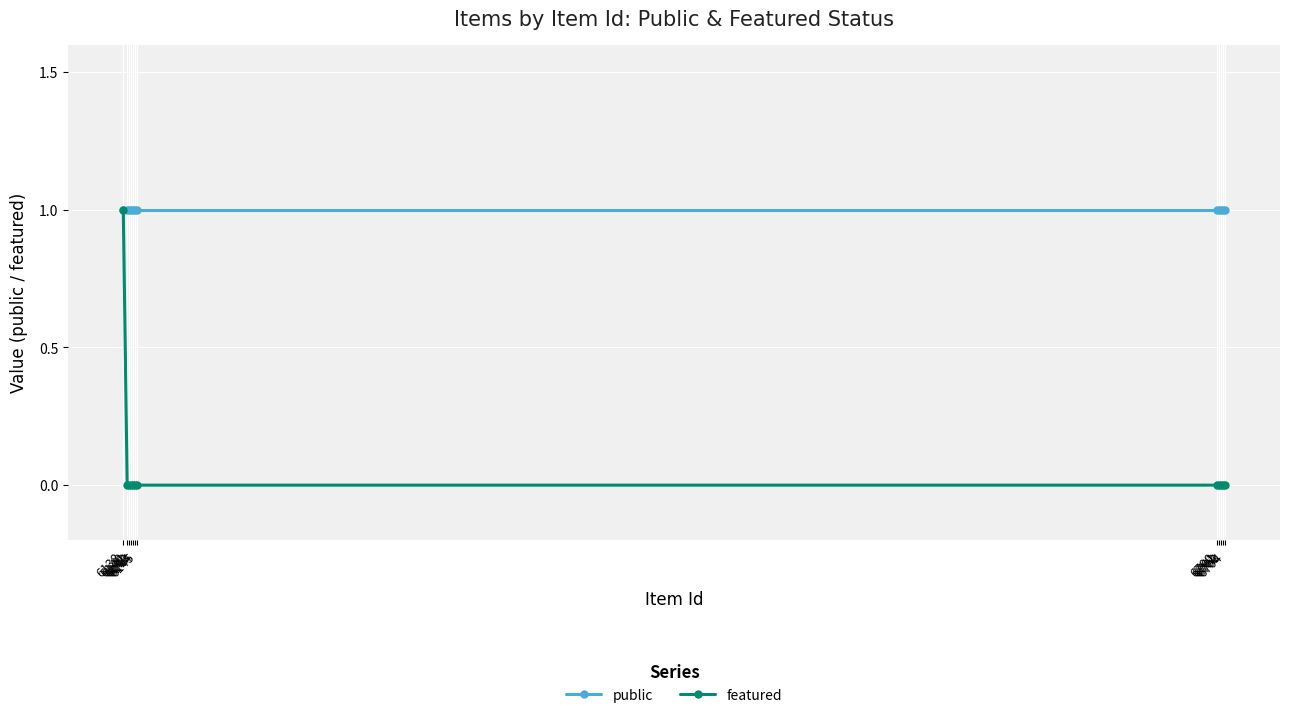

The value of public at 6140 is 1. True or false?

True